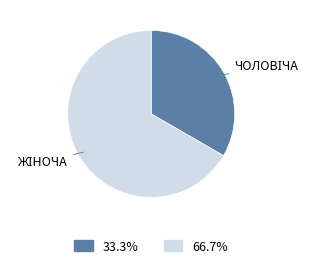

How many segments does this pie chart have?

2